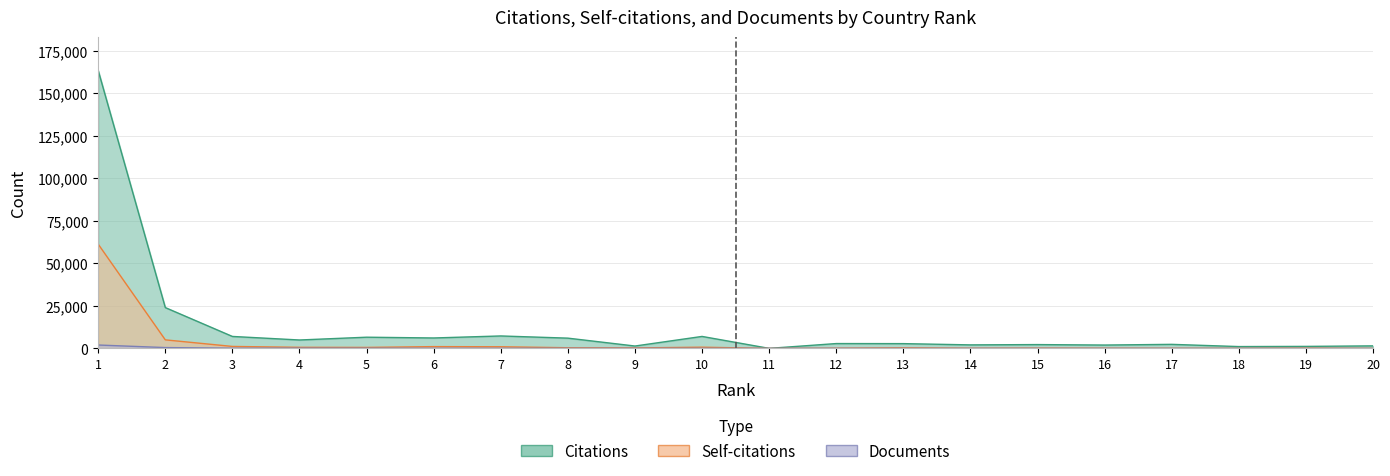

Does the chart display data point markers on the line(s)?

No